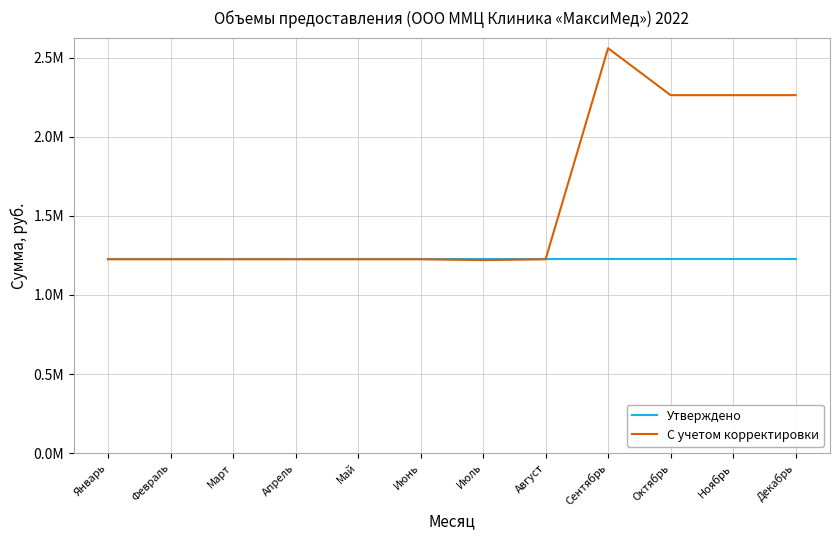

Between Сентябрь and Август, which is larger?

Сентябрь